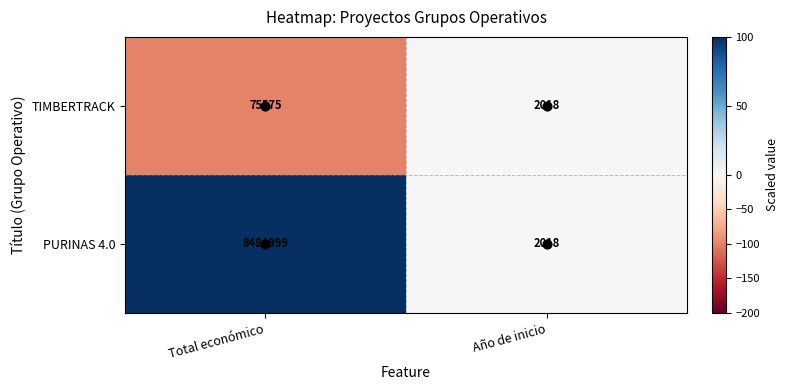

How many series are shown in this chart?

2